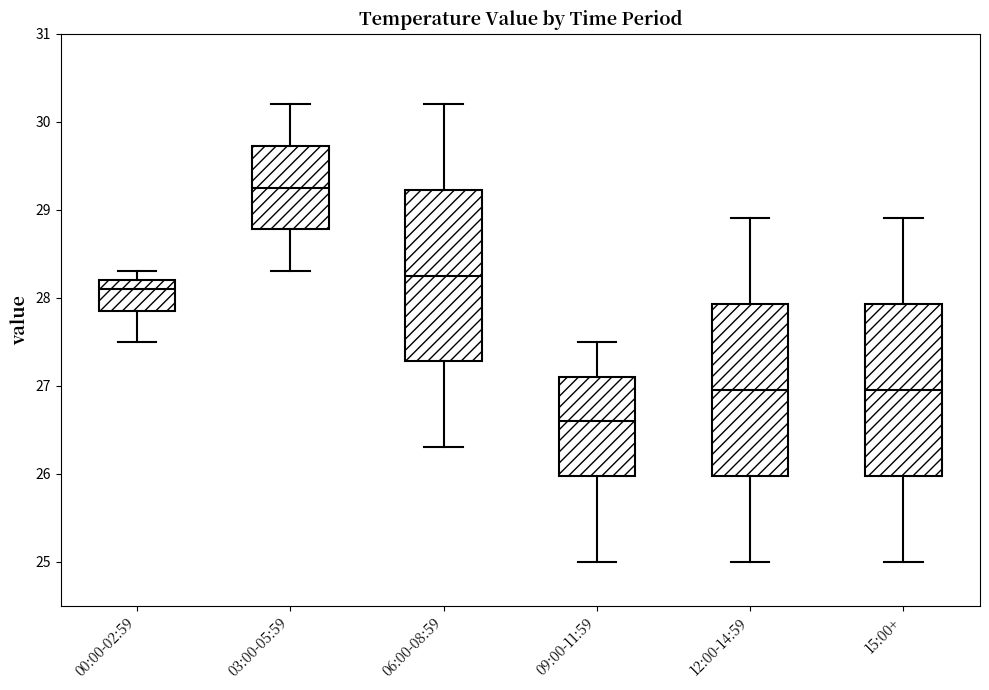

Reading left to right, read every box against the y-axis: the position of its median line, the range the box covers, and the ends of its whiskers. The values are not printed on the chart, so give them approximately, as read against the axis.

00:00-02:59: median 28.1, box 27.9 to 28.2, whiskers 27.5 to 28.3
03:00-05:59: median 29.3, box 28.8 to 29.7, whiskers 28.3 to 30.2
06:00-08:59: median 28.3, box 27.3 to 29.2, whiskers 26.3 to 30.2
09:00-11:59: median 26.6, box 26.0 to 27.1, whiskers 25.0 to 27.5
12:00-14:59: median 27.0, box 26.0 to 27.9, whiskers 25.0 to 28.9
15:00+: median 27.0, box 26.0 to 27.9, whiskers 25.0 to 28.9